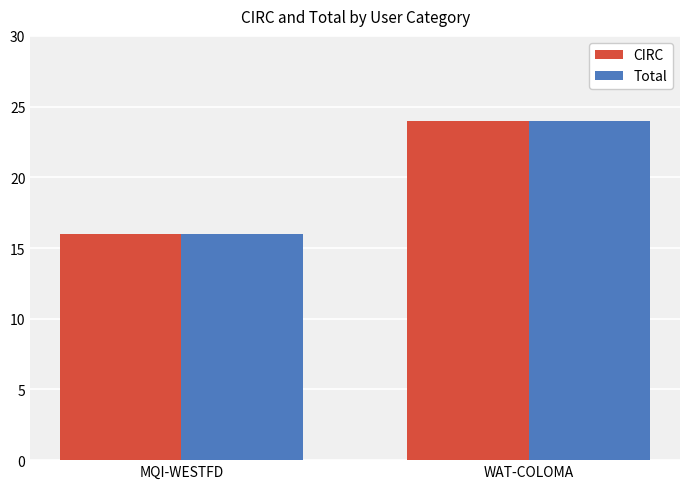

How many bars are there in each group?

2